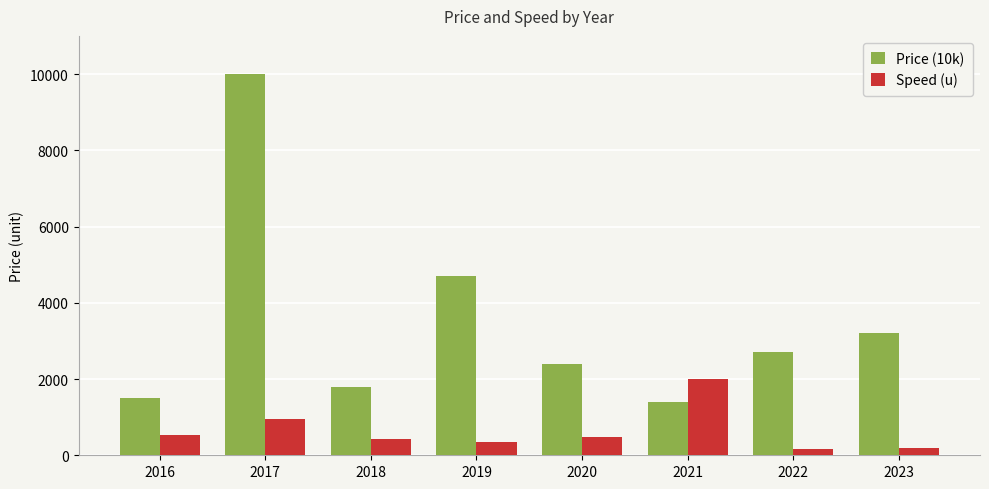

Are the bars grouped side by side (vs. stacked)?

Yes